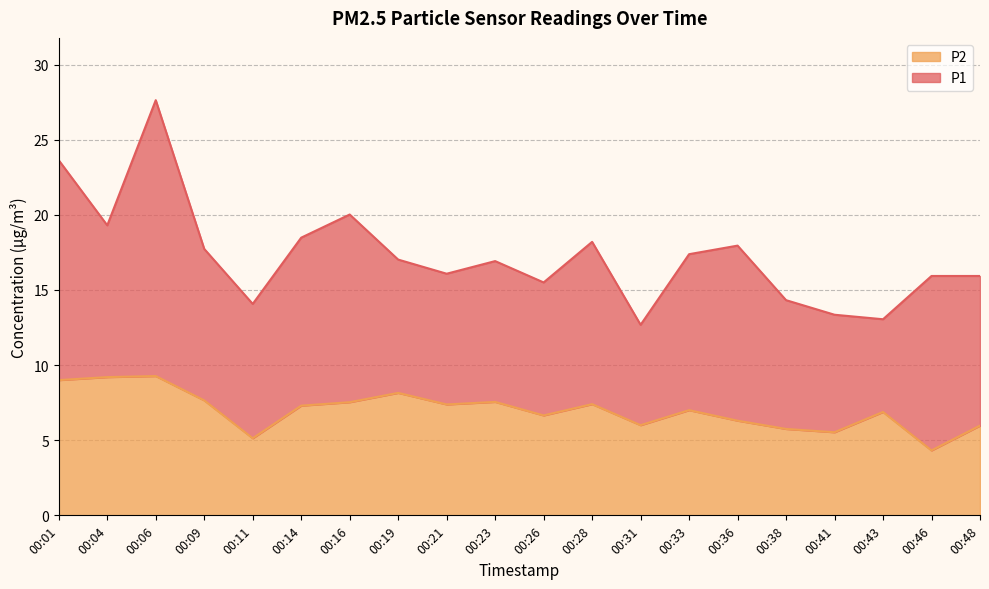

Where is P2 nearest to the value 6?

00:31